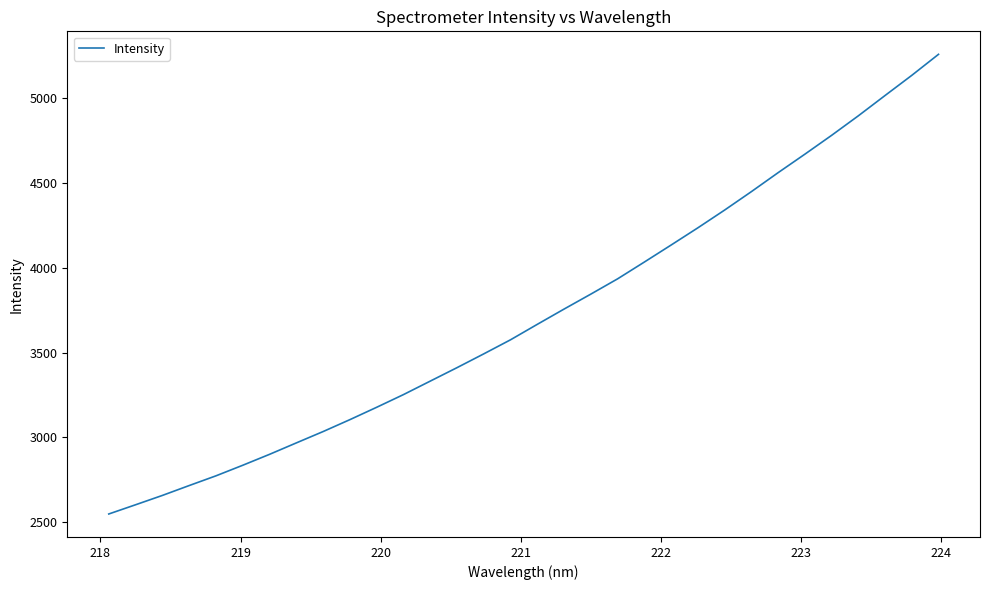

Is this an area chart (filled region under the line)?

No